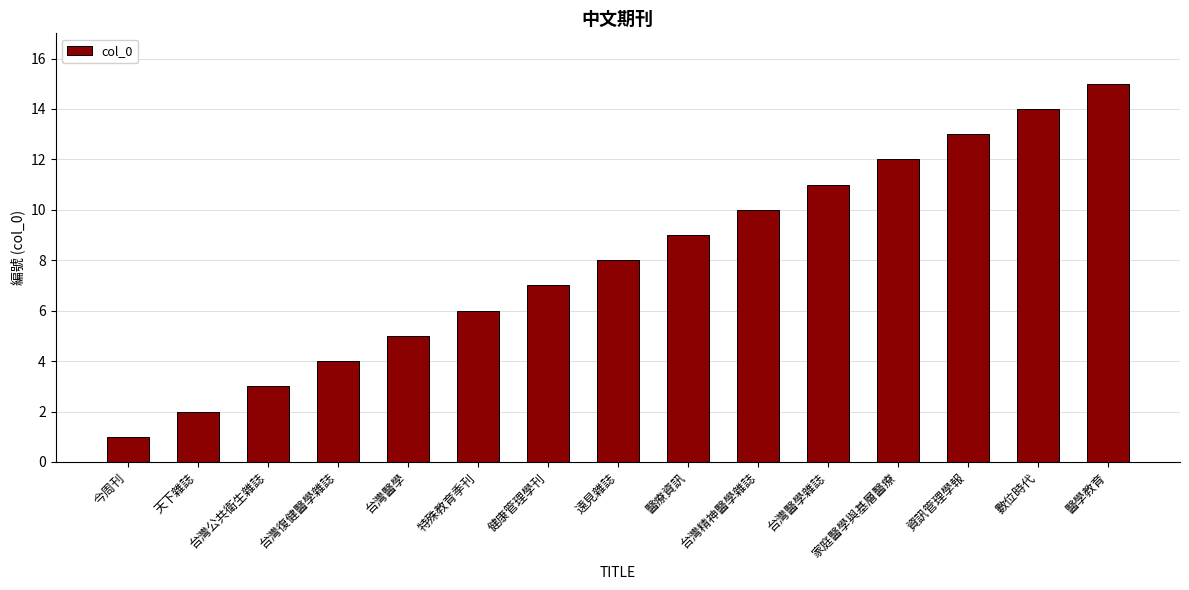

Rank the categories by value from lowest to highest.

今周刊, 天下雜誌, 台灣公共衛生雜誌, 台灣復健醫學雜誌, 台灣醫學, 特殊教育季刊, 健康管理學刊, 遠見雜誌, 醫療資訊, 台灣精神醫學雜誌, 台灣醫學雜誌, 家庭醫學與基層醫療, 資訊管理學報, 數位時代, 醫學教育